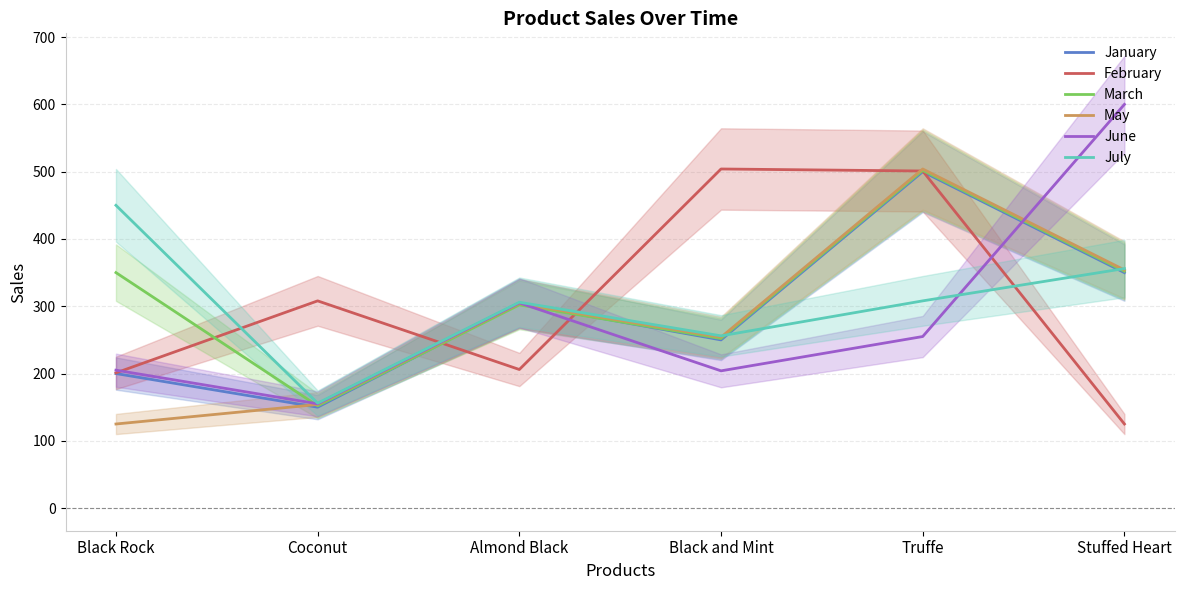

Is the value of February at Stuffed Heart greater than the value of July at Black and Mint?

No